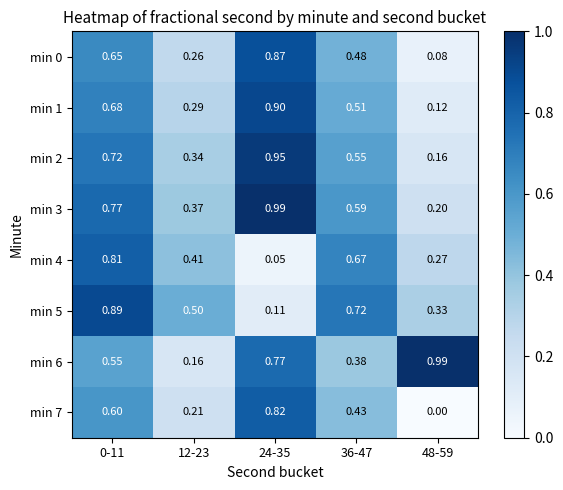

Is the value of min 7 at 0-11 greater than the value of min 0 at 36-47?

Yes